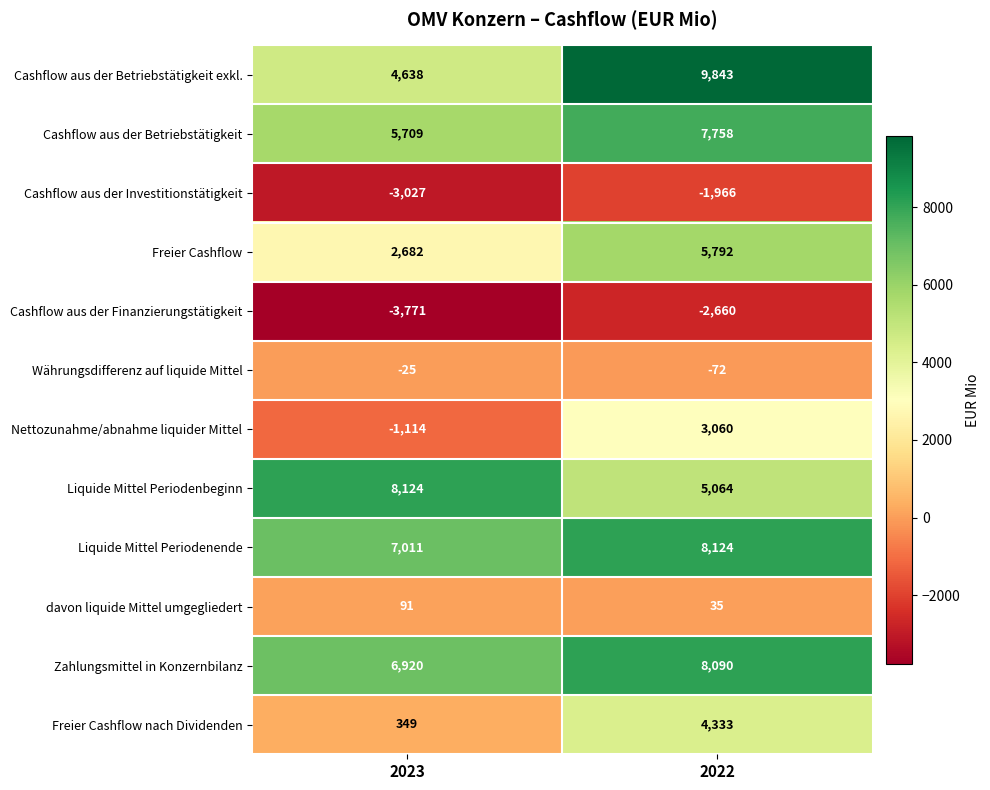

What is the difference between the highest and lowest values at 2022?

12503